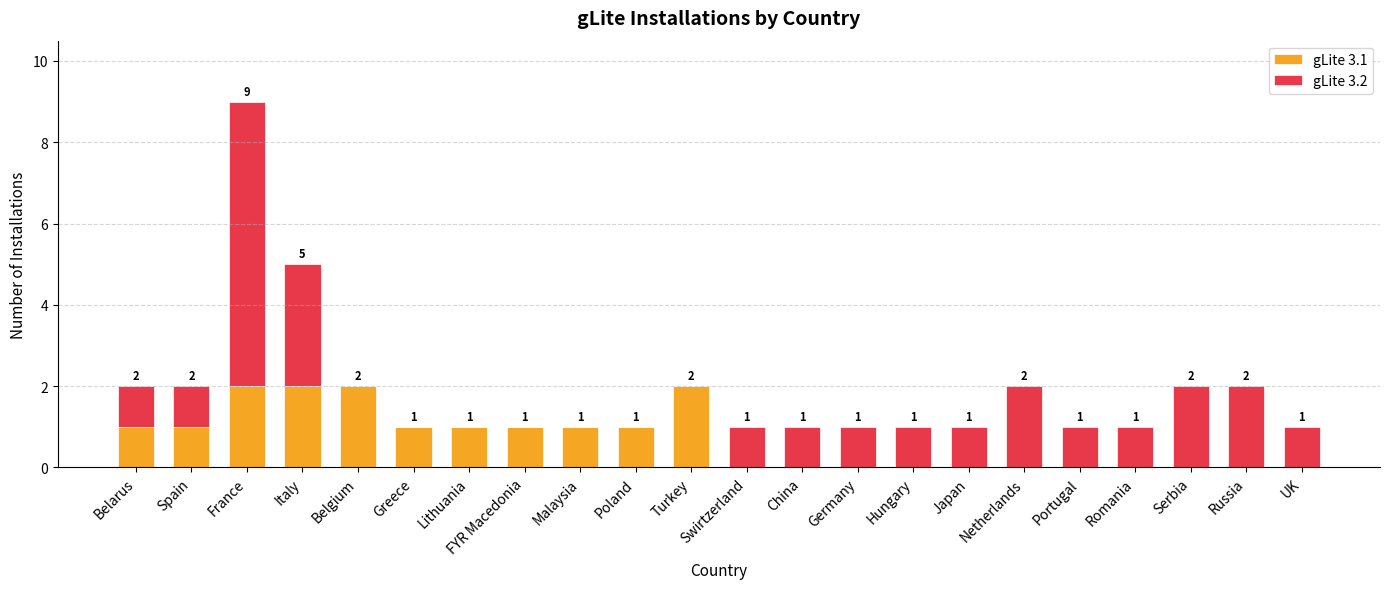

True or false: gLite 3.1 has a value of -1 at Russia.

False